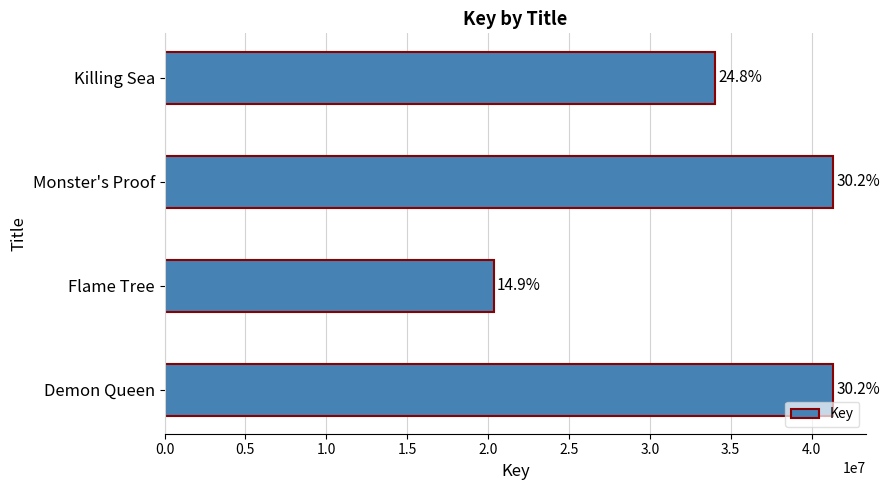

Are the bars horizontal?

Yes